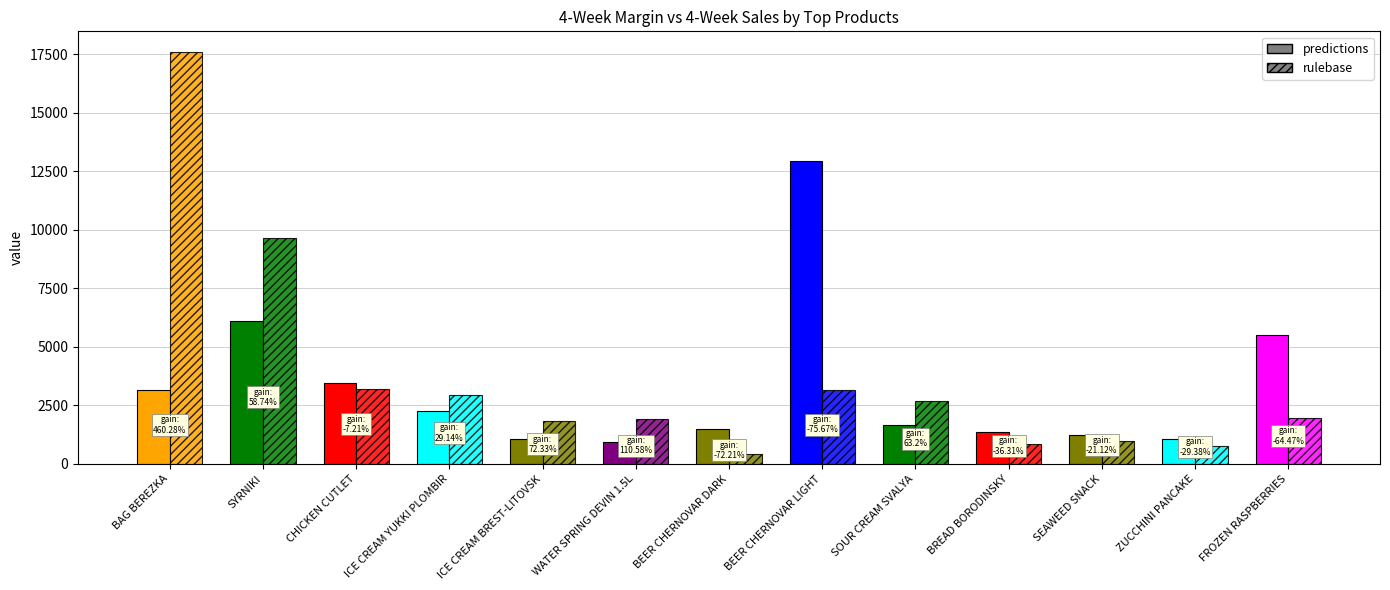

What is the difference between the highest and lowest values at BREAD BORODINSKY?

492